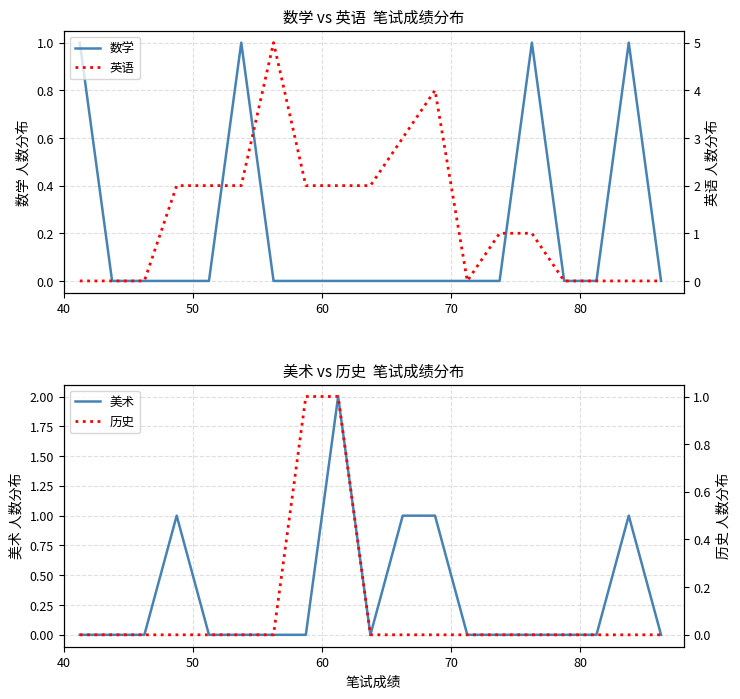

How many values in the 历史 series exceed 0?

2